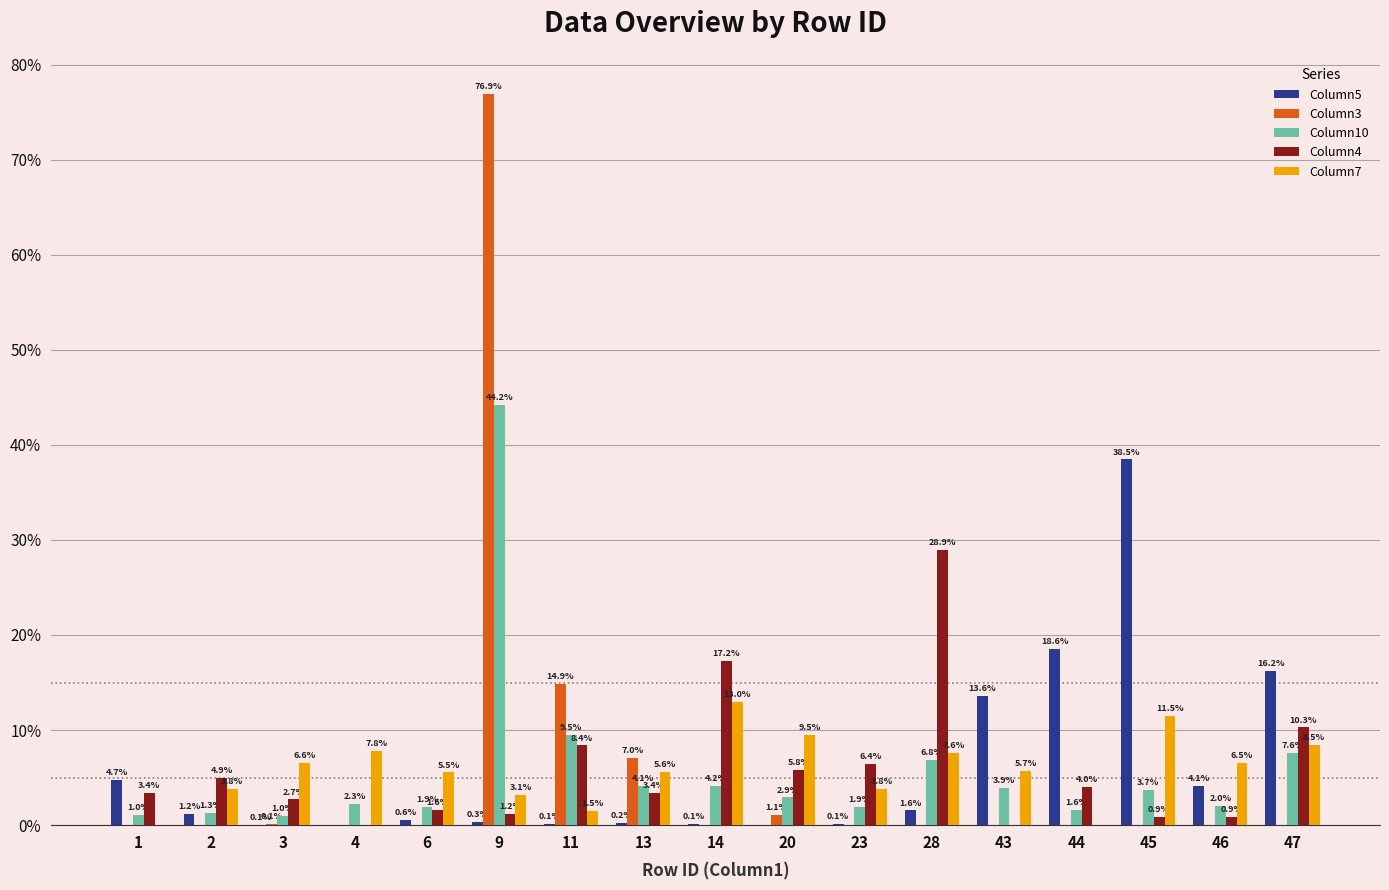

Does the chart contain stacked bars?

No